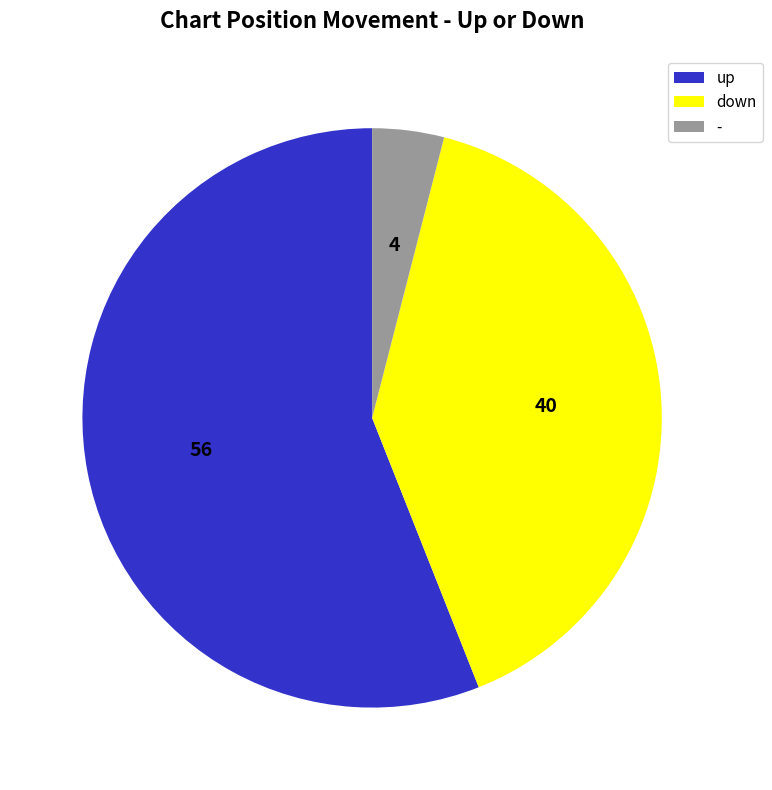

Approximately how many times larger is the value at up compared to down?

1.4